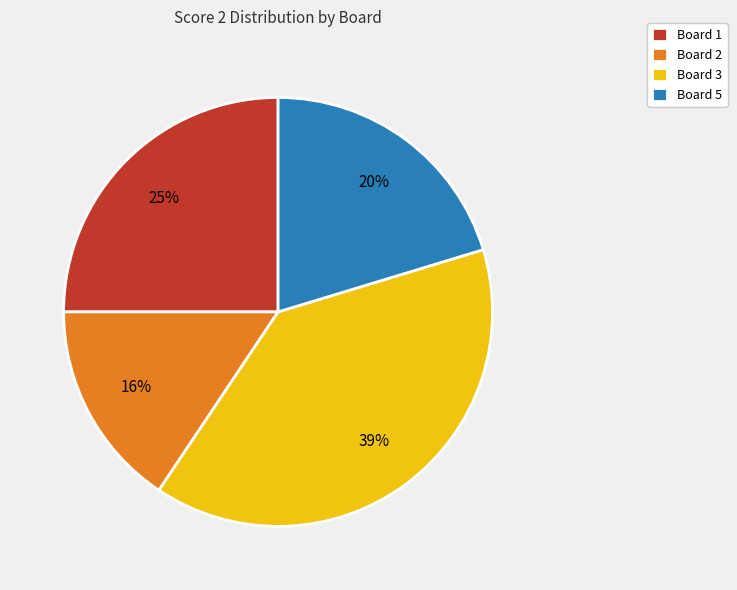

Rank the categories by value from highest to lowest.

Board 3, Board 1, Board 5, Board 2